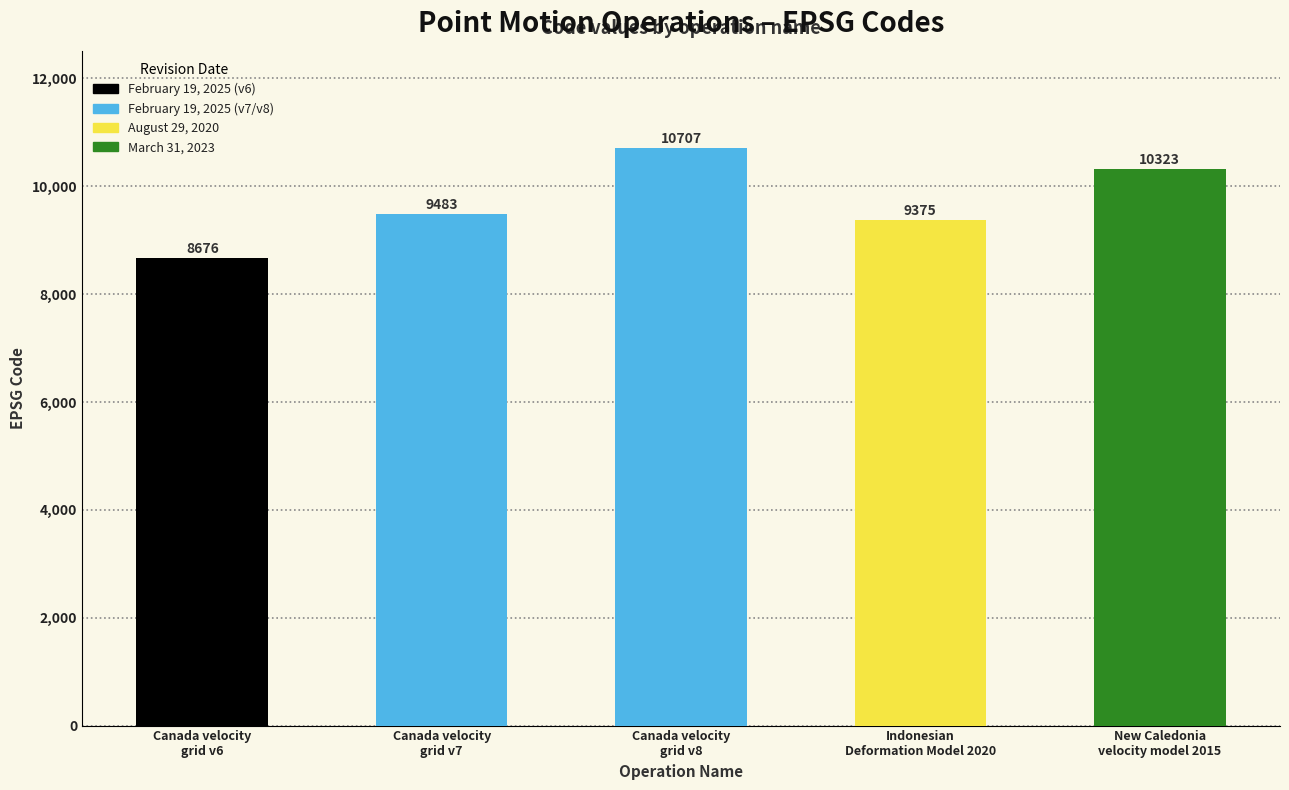

What is the greatest value displayed?

10707